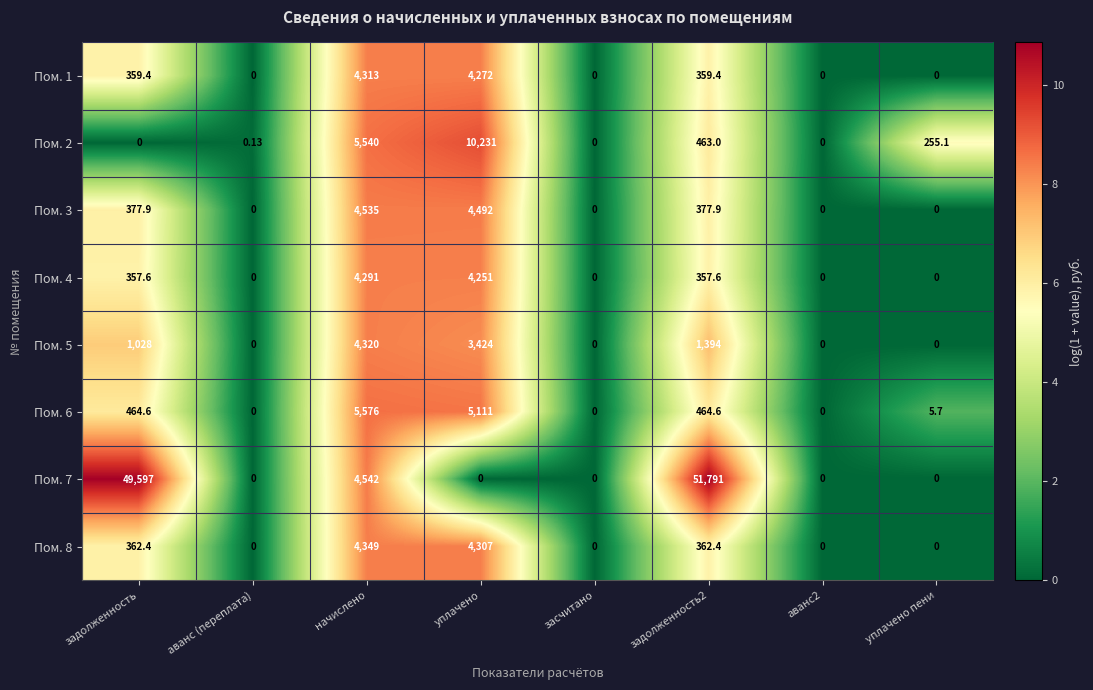

How many values in the Пом. 8 series are below 362?

4